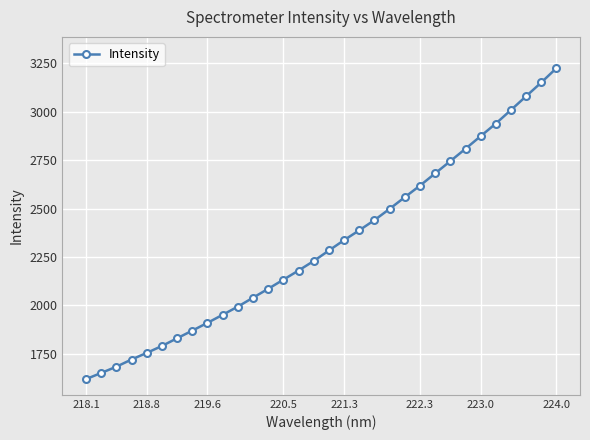

What is the value of the 3rd point from the left?

1683.3